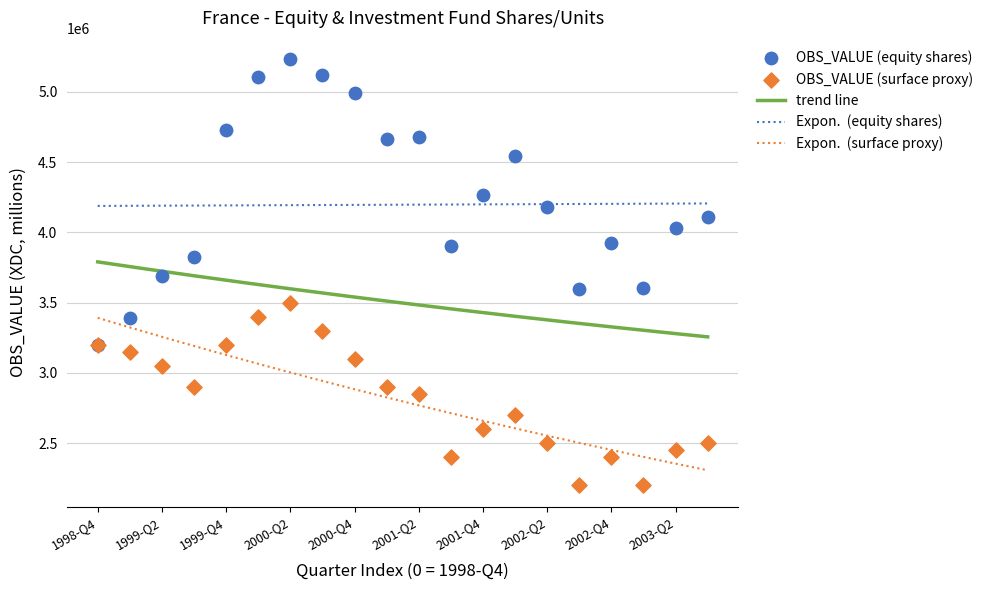

What is the ratio of the value at 1998-Q4 to the value at 2000-Q1?

0.6